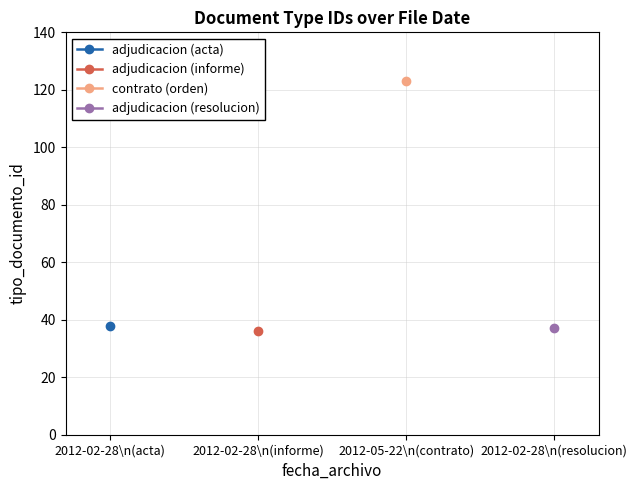

Reading left to right, list all the values displayed in this chart.

2012-02-28 12:25:39=38	2012-02-28 12:25:39=36	2012-05-22 09:33:40=123	2012-02-28 12:25:39=37